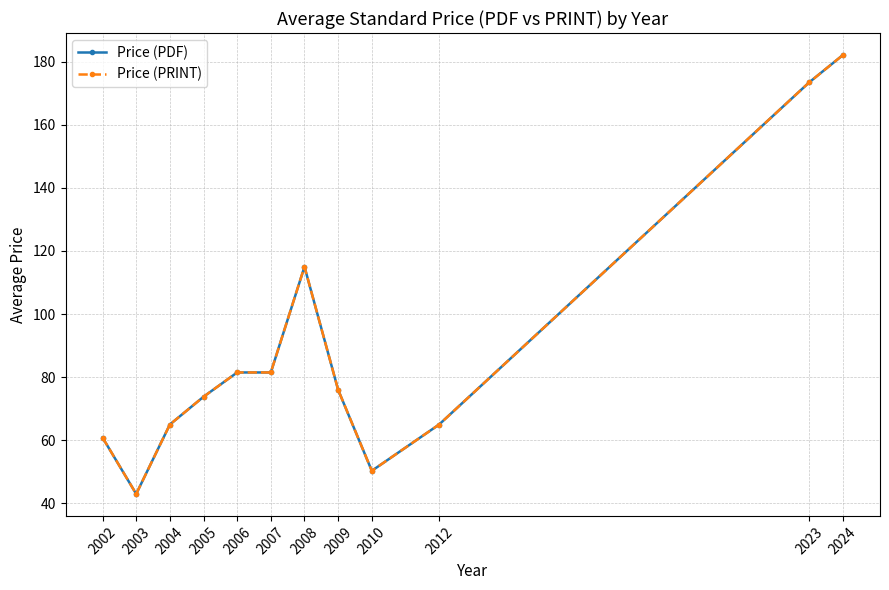

Does the chart have visible grid lines?

Yes